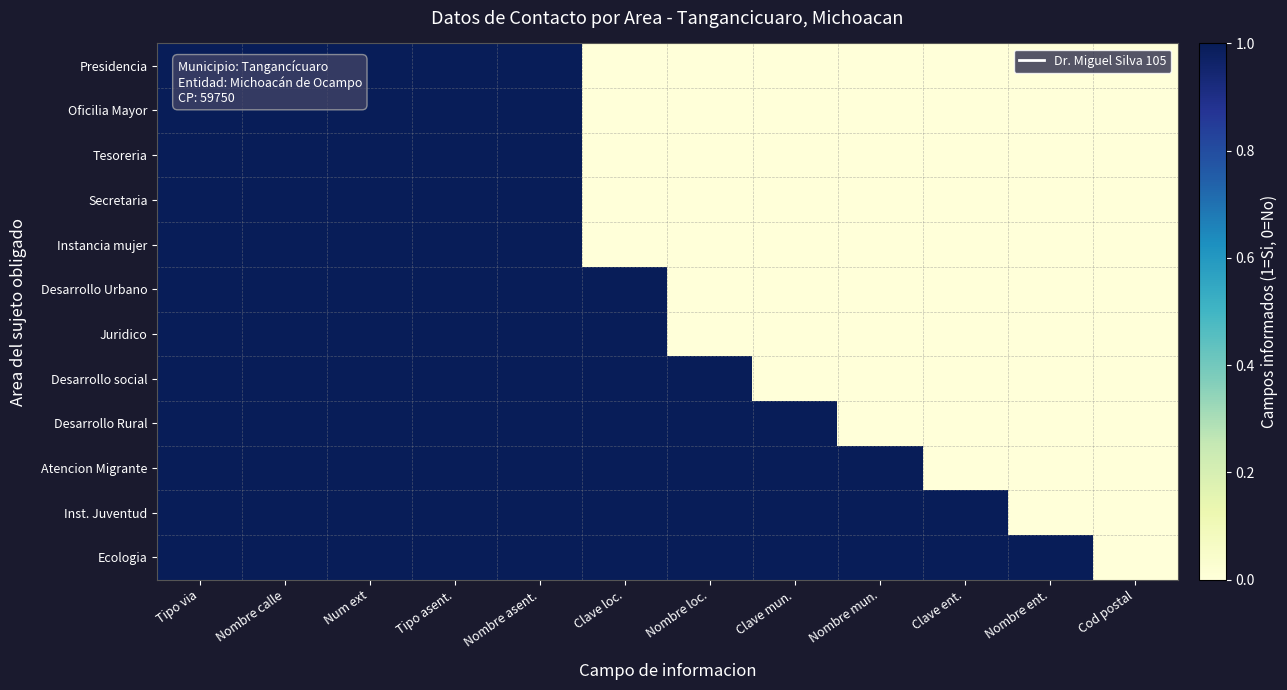

Which series has the widest spread of values?

Presidencia